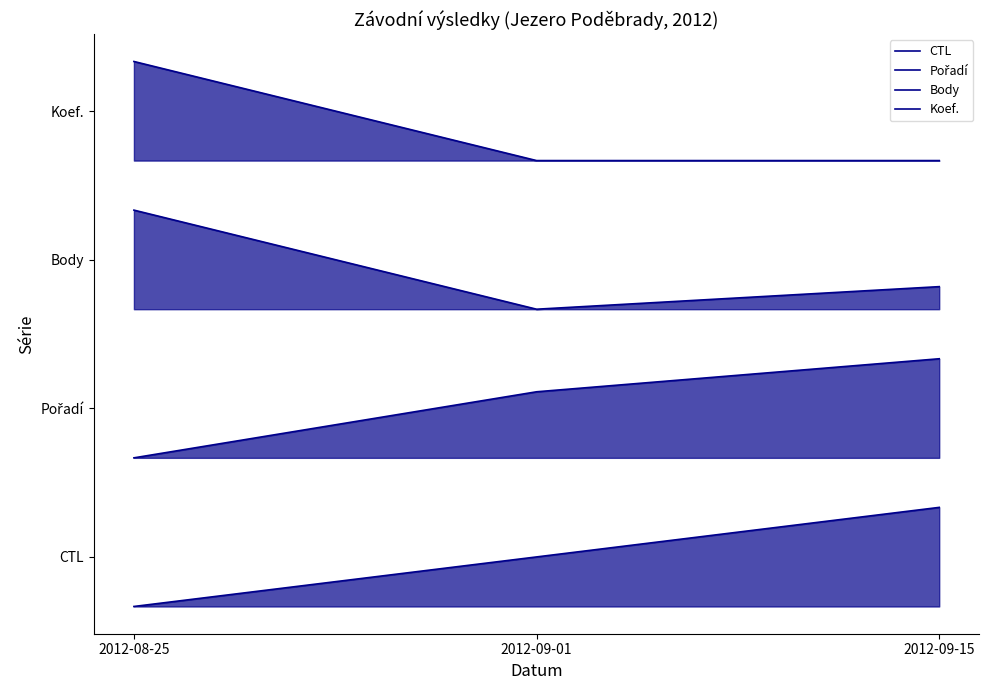

Count the number of categories in the chart.

3